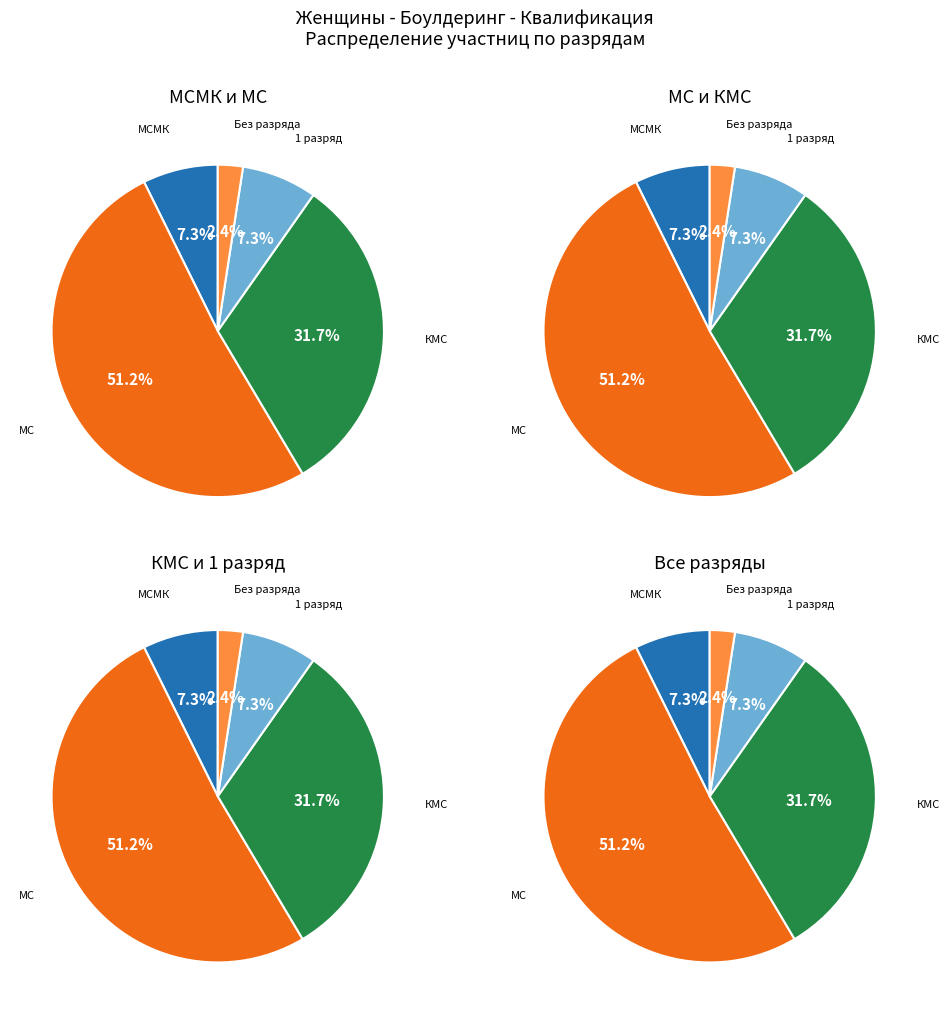

What percentage is the МСМК slice, to the nearest percent?

7%